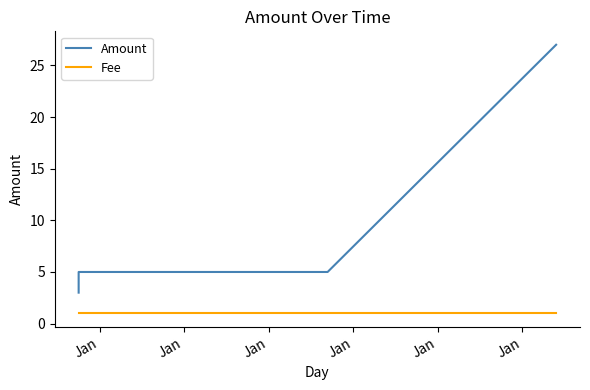

What is the minimum value for Amount?

3